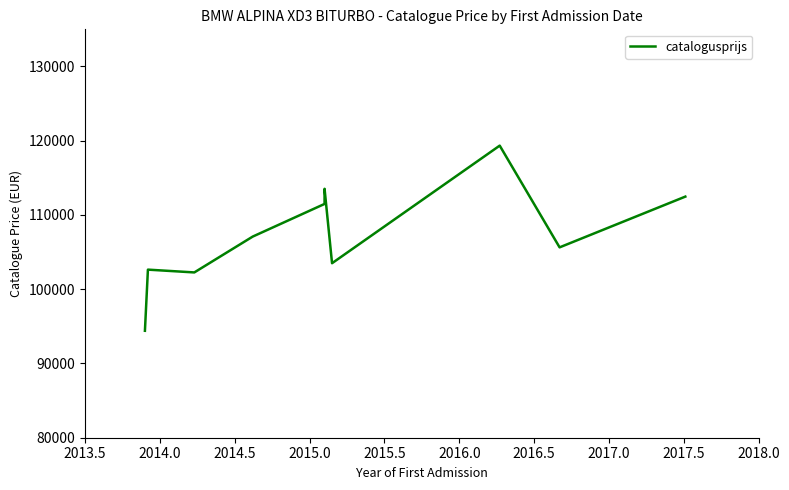

What is the value of the 10th point from the left?

112473